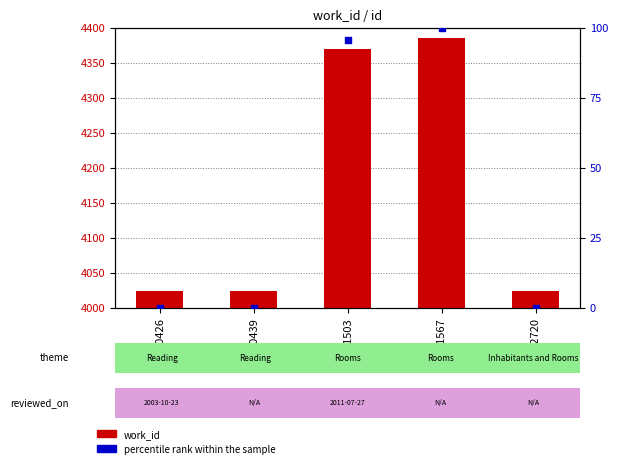

At which category is the sum across all series the highest?

11567